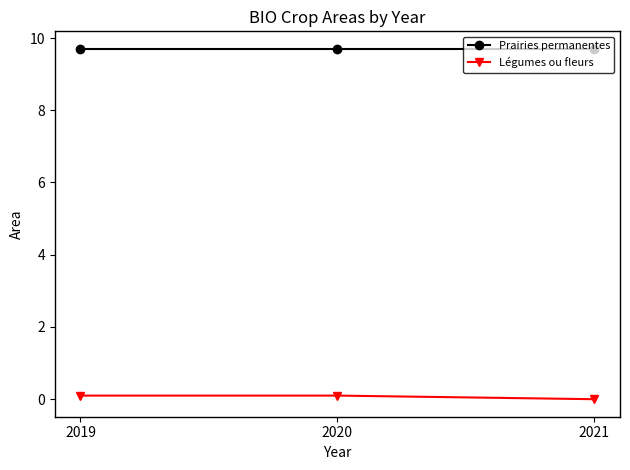

What is the maximum value shown in the chart?

9.7